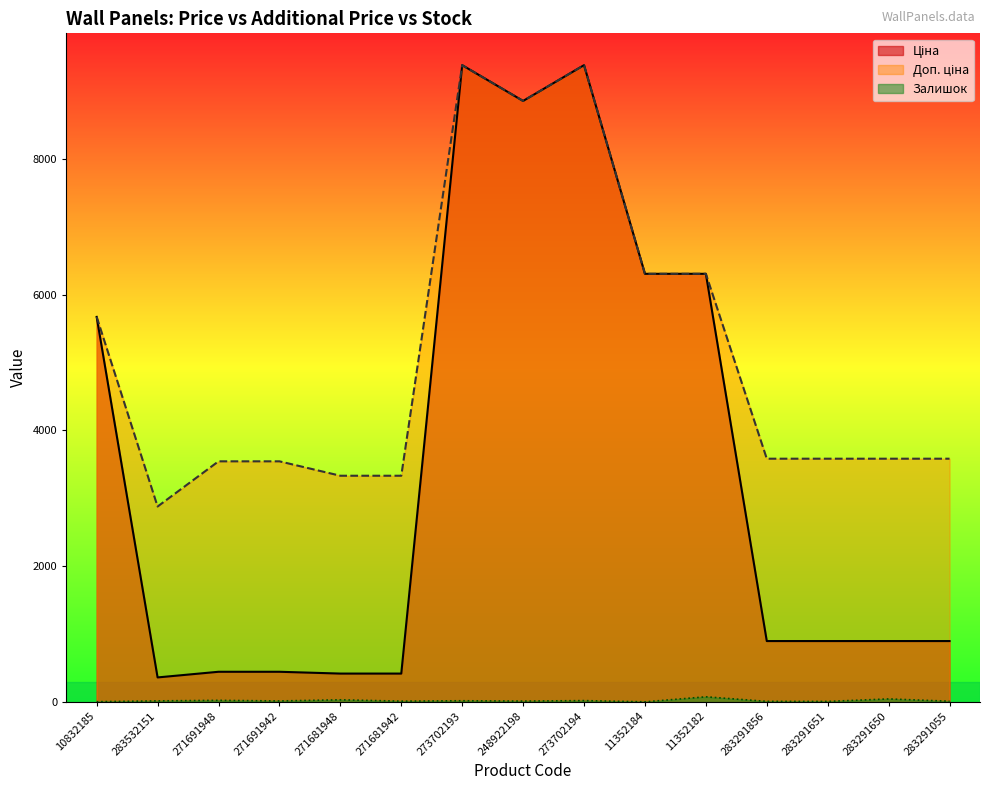

Which series has the largest range (max minus min)?

Ціна